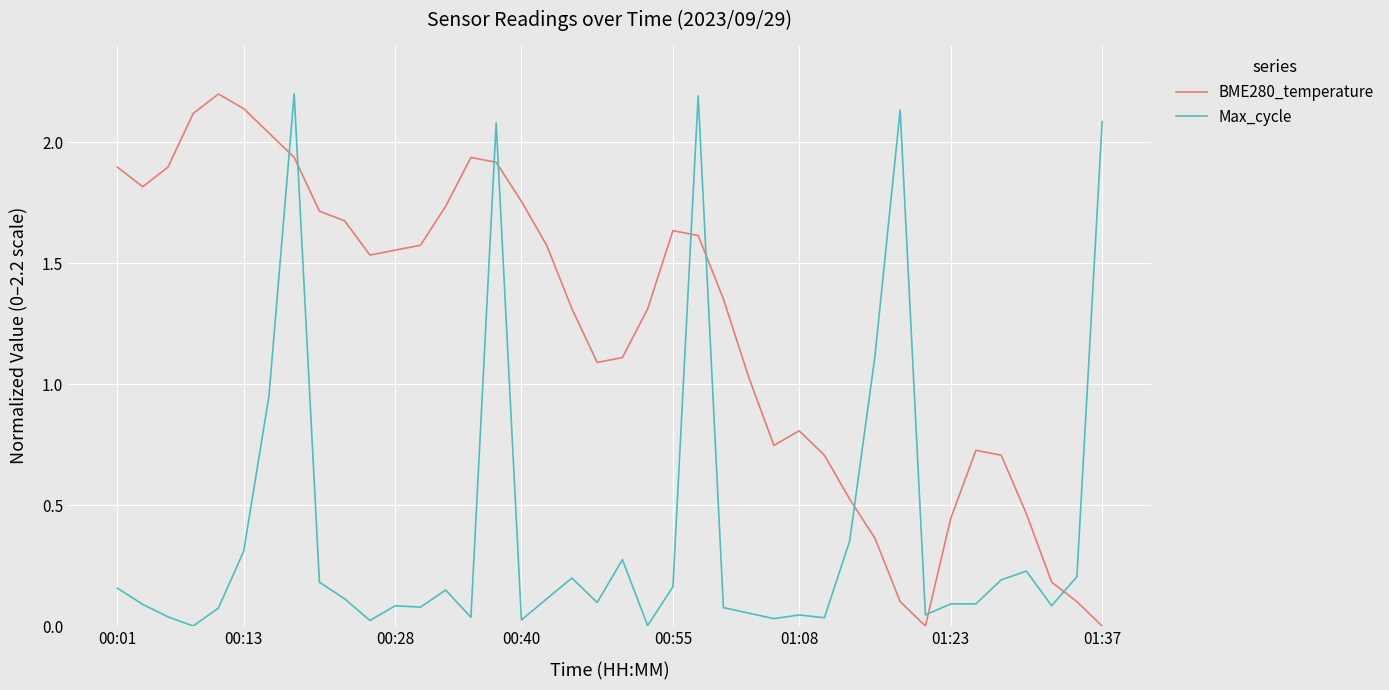

How many intersections are there between Max_cycle and BME280_temperature?

9